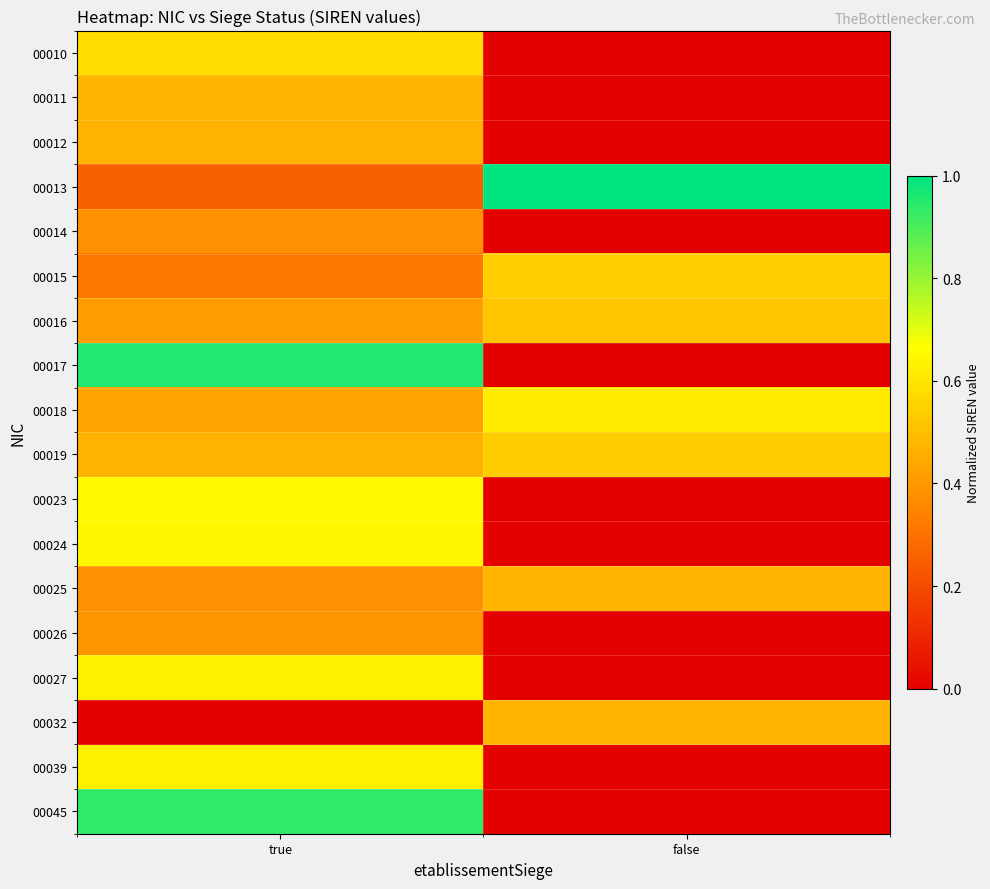

Which series has the largest total across all categories?

00013